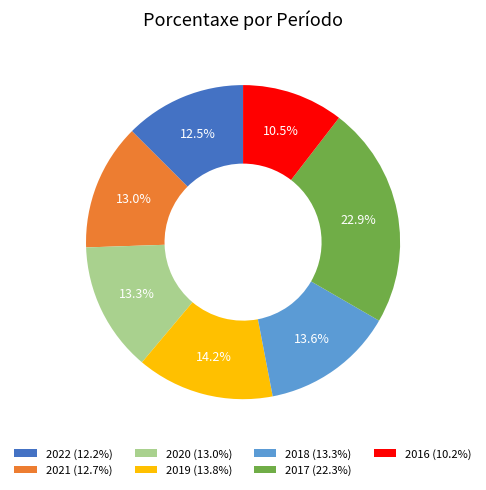

What is the ratio of the value at 2020 (13.0%) to the value at 2016 (10.2%)?

1.3